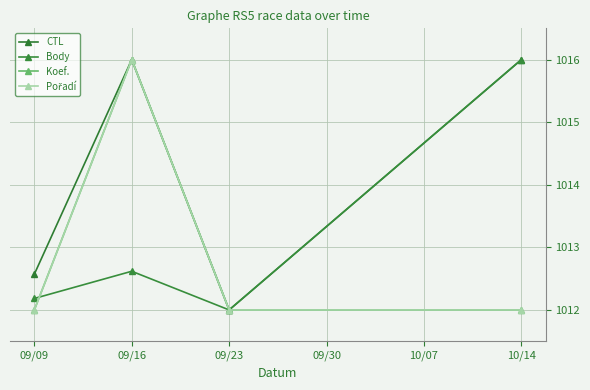

Between which two adjacent categories do Pořadí and Body first intersect?

09/09 and 09/16